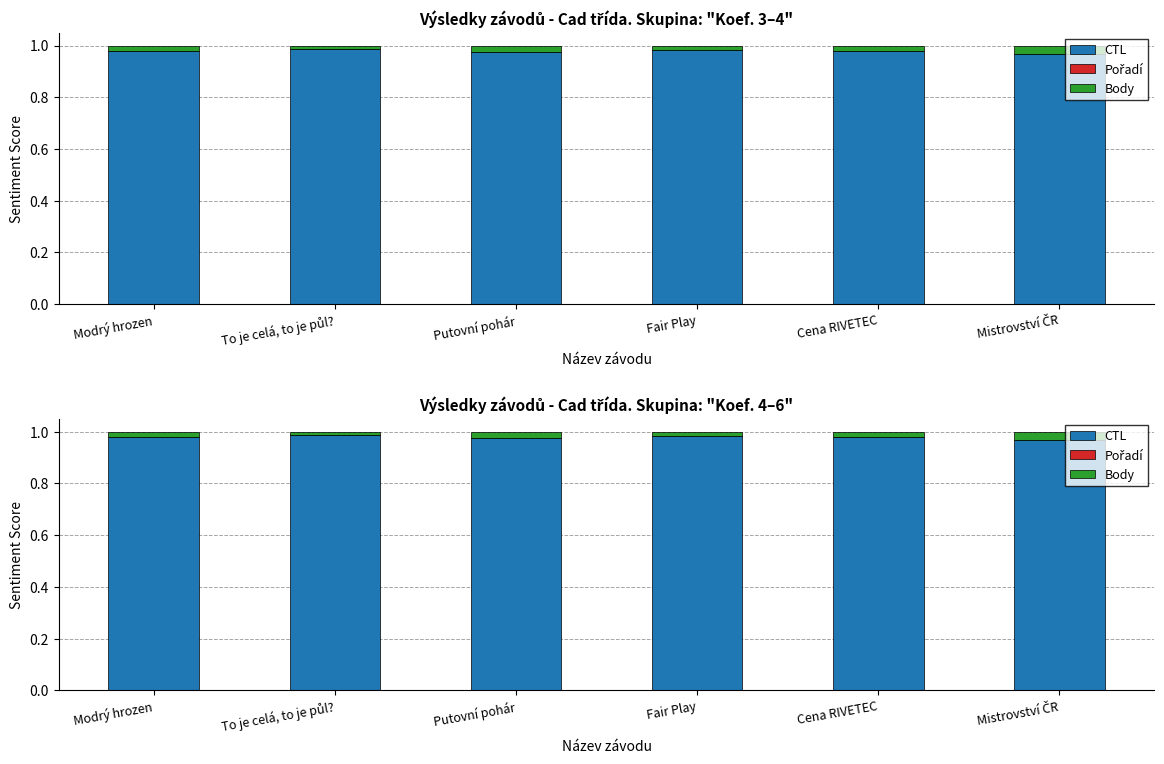

What is the label of the 5th bar from the right?

To je celá, to je půl?